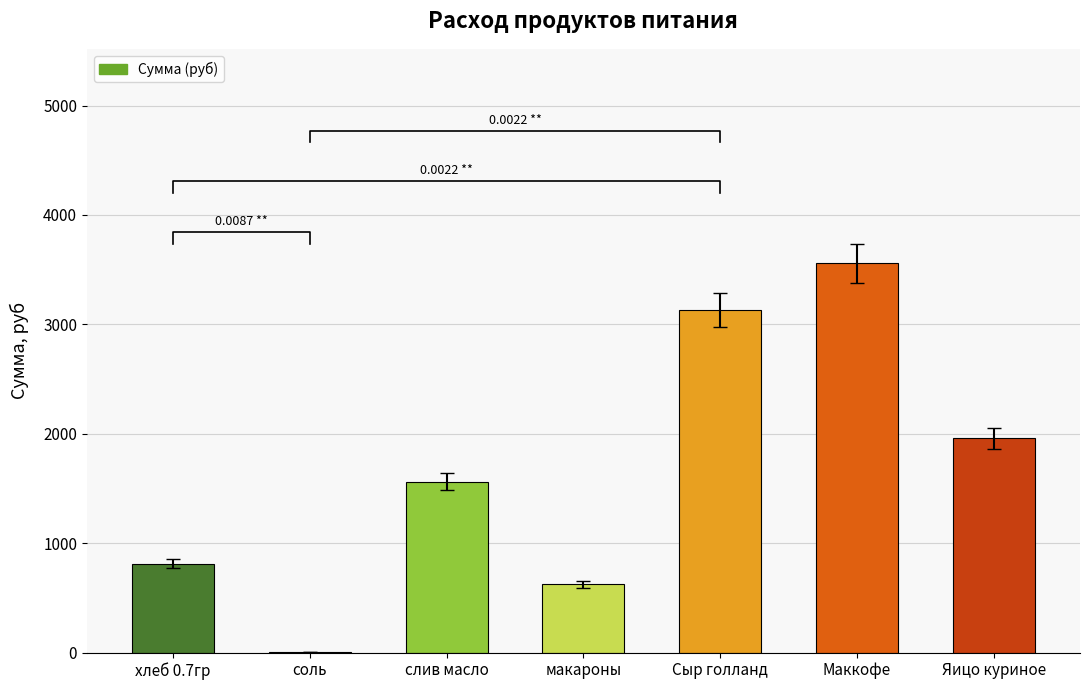

Does the chart contain any negative values?

No